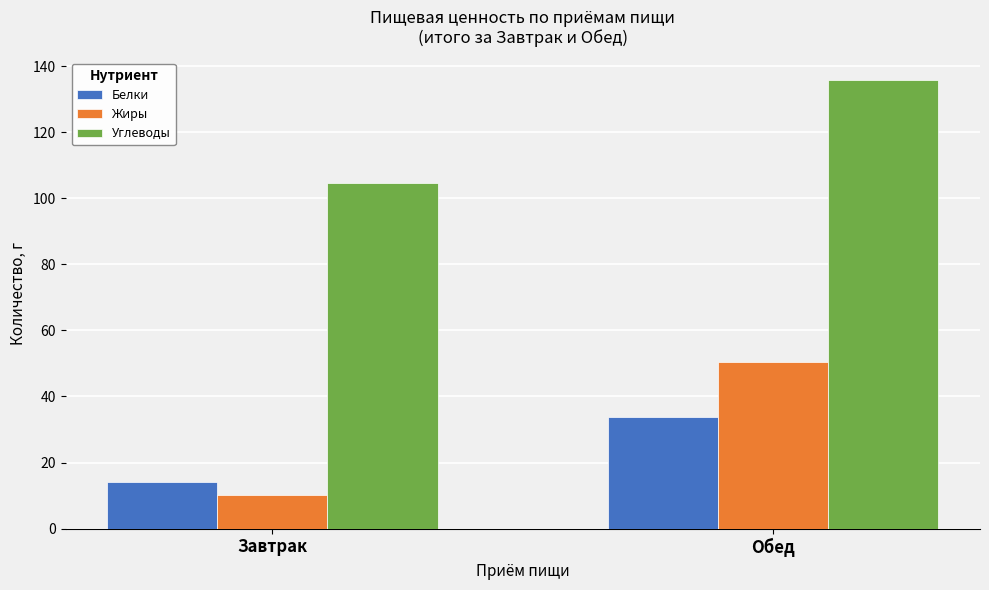

List the labels in order of Жиры value, smallest first.

Завтрак, Обед